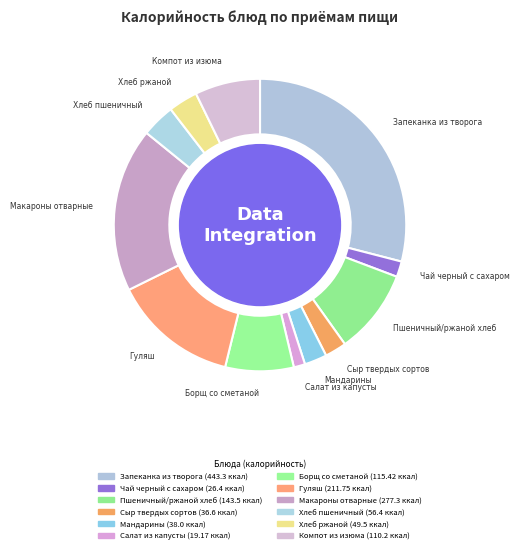

Rank the categories by value from highest to lowest.

Запеканка из творога, Макароны отварные, Гуляш, Пшеничный/ржаной хлеб, Борщ со сметаной, Компот из изюма, Хлеб пшеничный, Хлеб ржаной, Мандарины, Сыр твердых сортов, Чай черный с сахаром, Салат из капусты